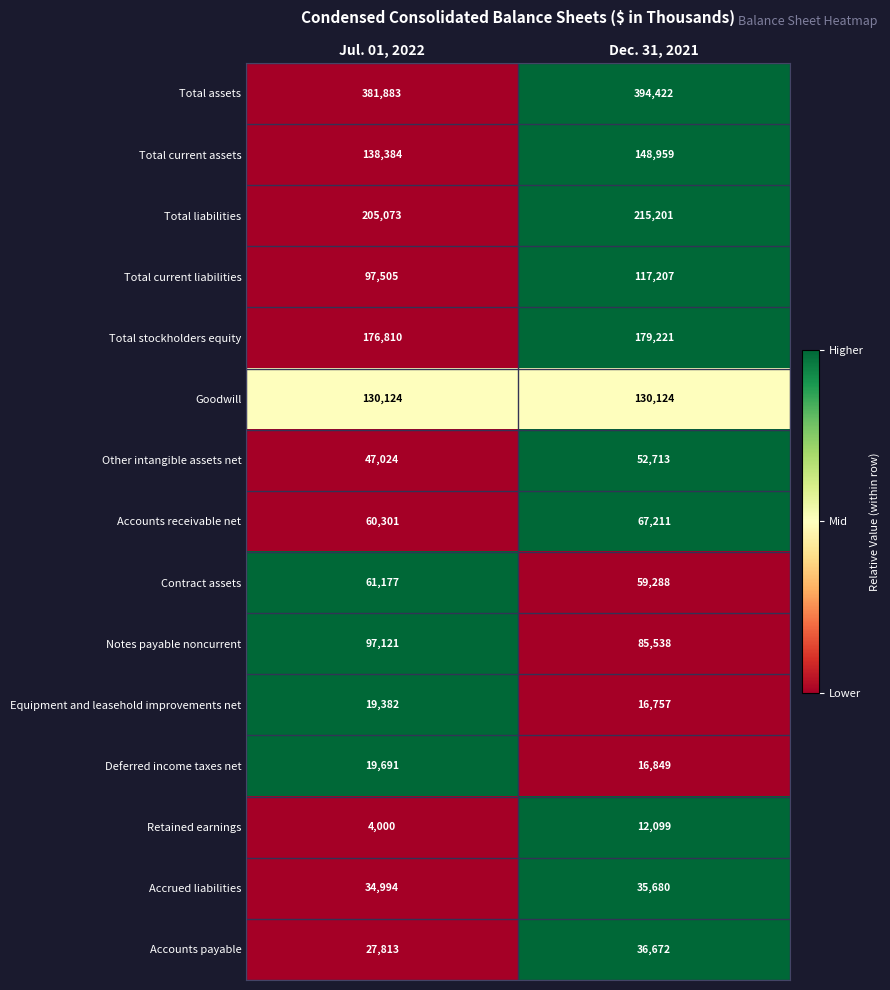

The value of Equipment and leasehold improvements net at Dec. 31, 2021 is 16757. True or false?

True